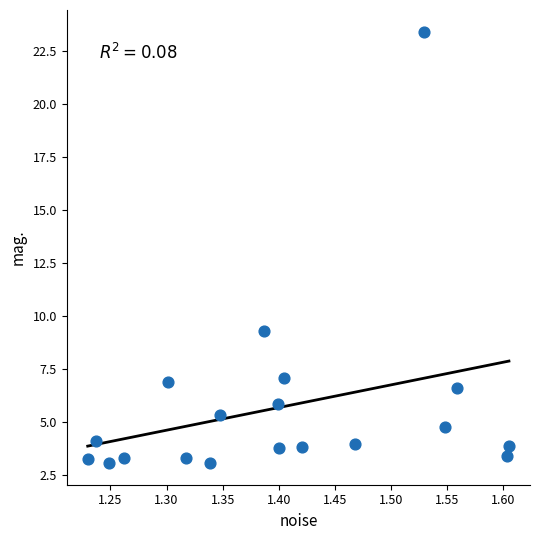

What is the range of Y values (max minus min)?

20.3